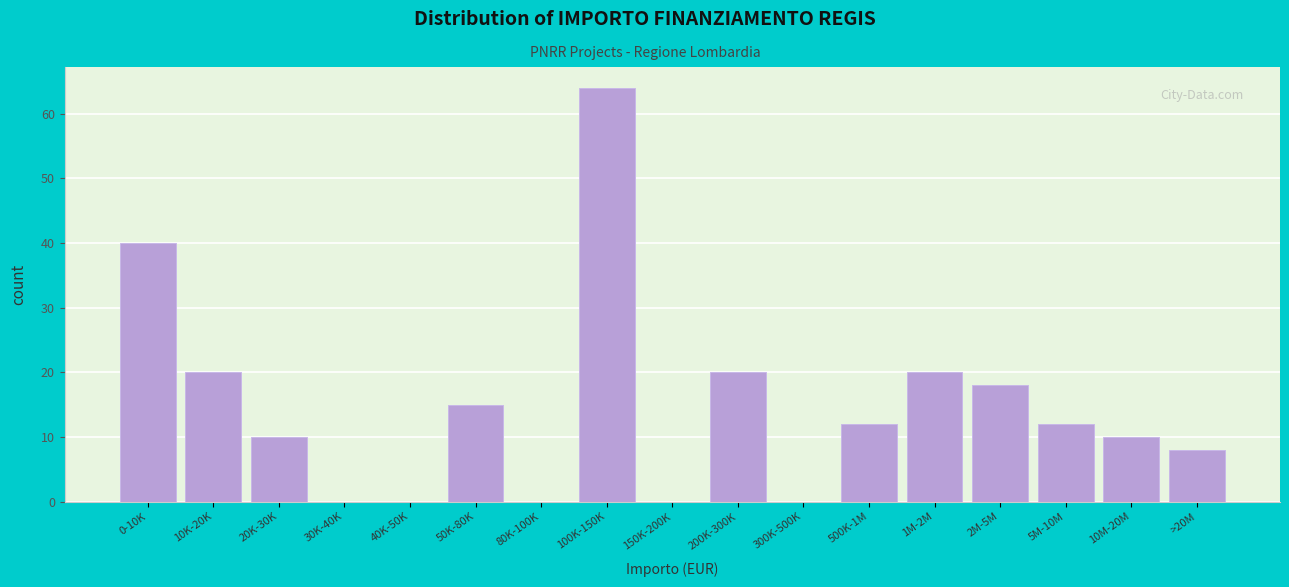

Reading right to left, what are all the values shown in this chart?

>20M=8	10M-20M=10	5M-10M=12	2M-5M=18	1M-2M=20	500K-1M=12	300K-500K=0	200K-300K=20	150K-200K=0	100K-150K=64	80K-100K=0	50K-80K=15	40K-50K=0	30K-40K=0	20K-30K=10	10K-20K=20	0-10K=40